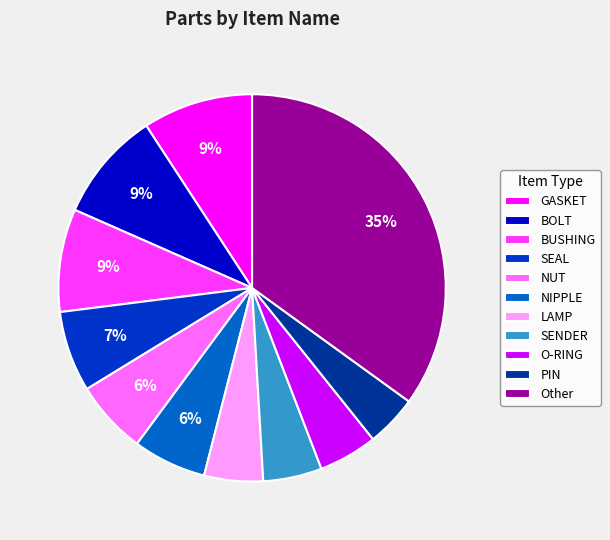

Does NUT represent more than half of the total?

No